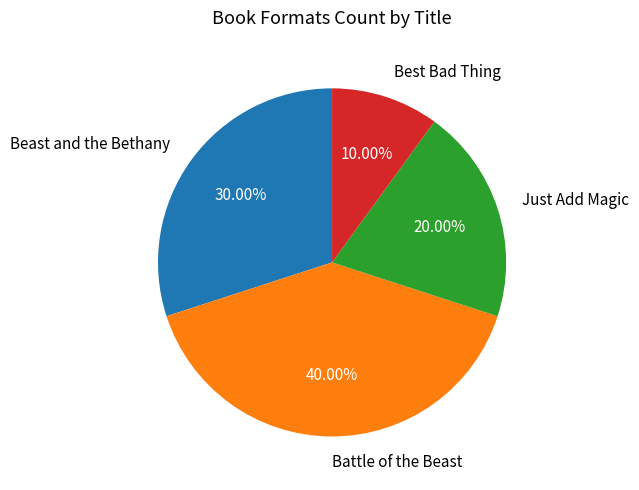

How many segments does this pie chart have?

4